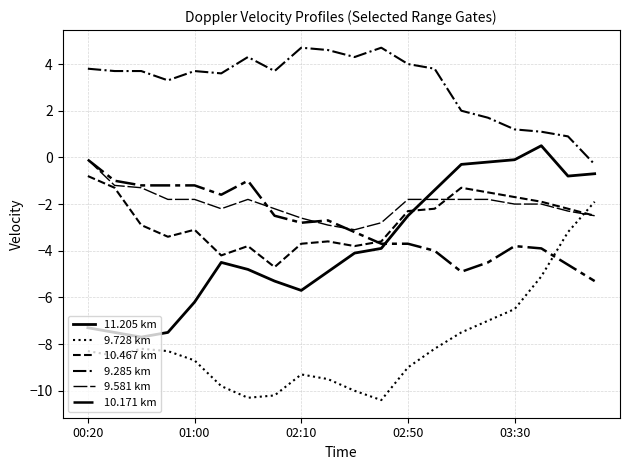

How many lines are shown in the chart?

6